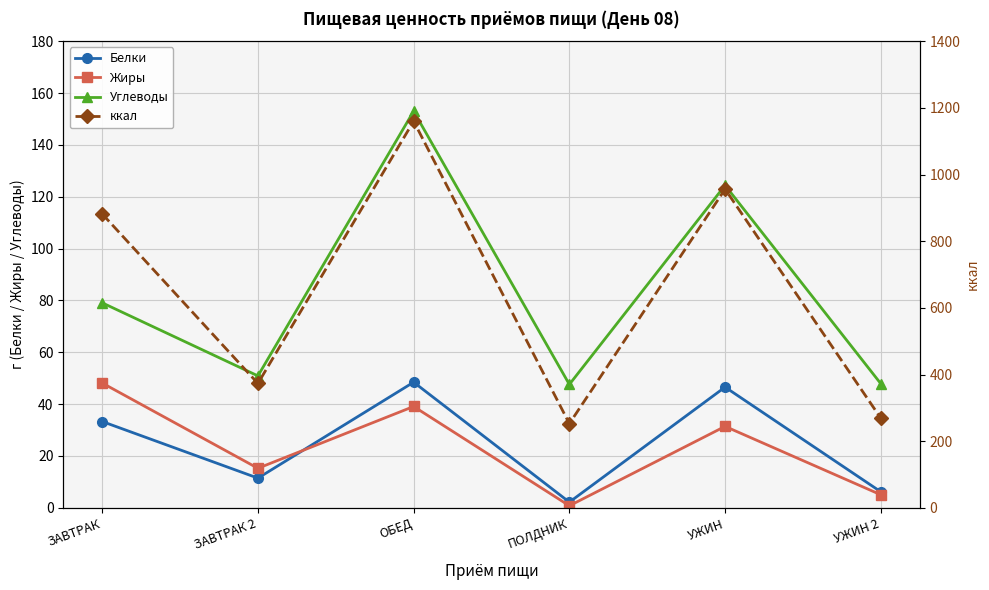

At which category is the sum across all series the highest?

ОБЕД